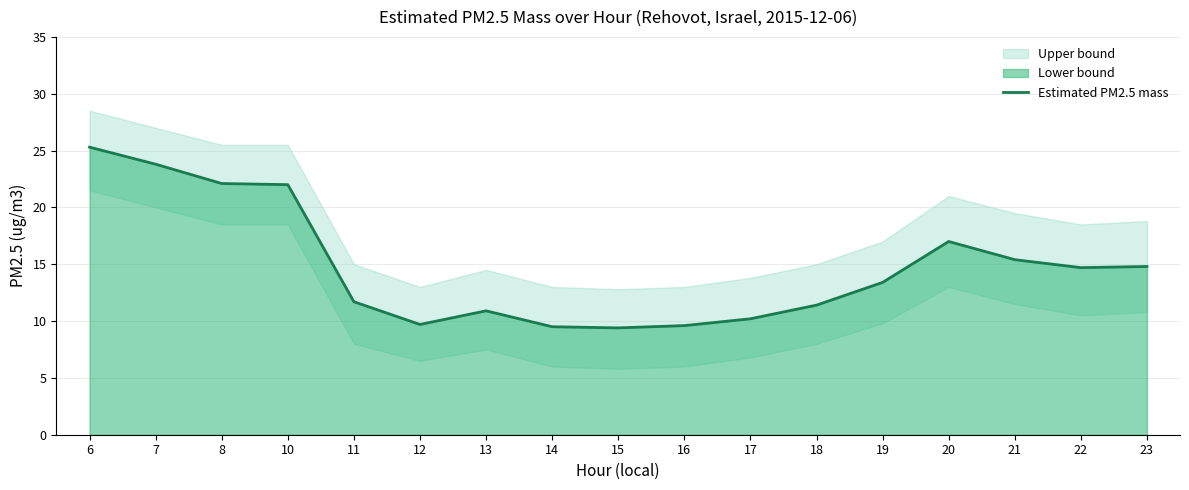

Reading left to right, list all the values displayed in this chart.

25.3	23.8	22.1	22.0	11.7	9.7	10.9	9.5	9.4	9.6	10.2	11.4	13.4	17.0	15.4	14.7	14.8